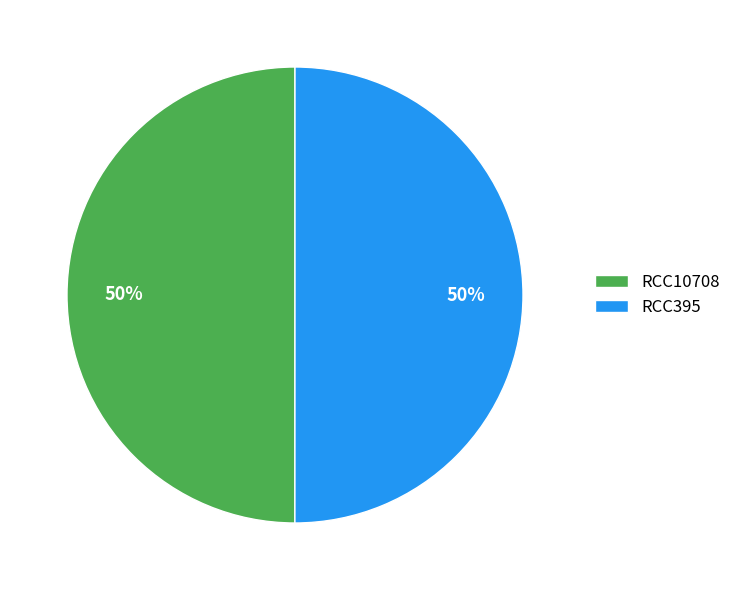

Is it true that RCC10708 is 57% of the pie?

False